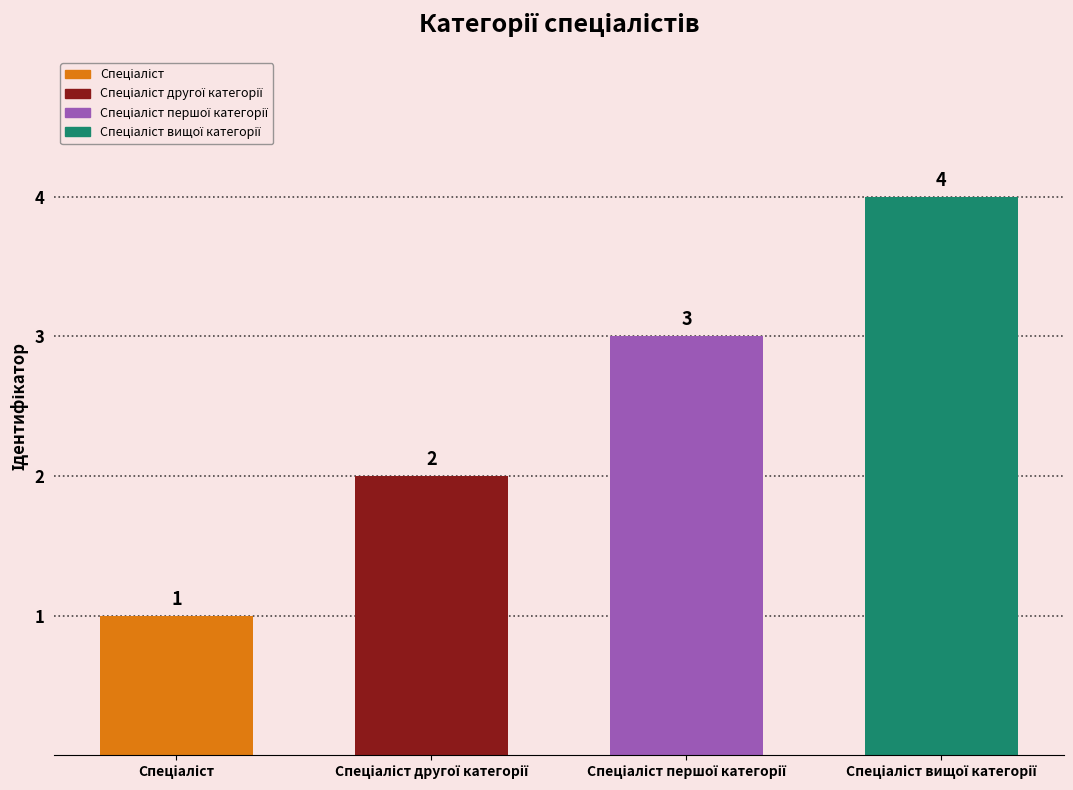

What is the greatest value displayed?

4